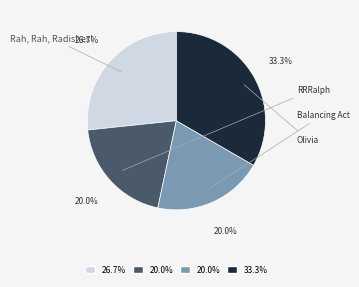

To the nearest percent, what portion does Olivia represent?

33%